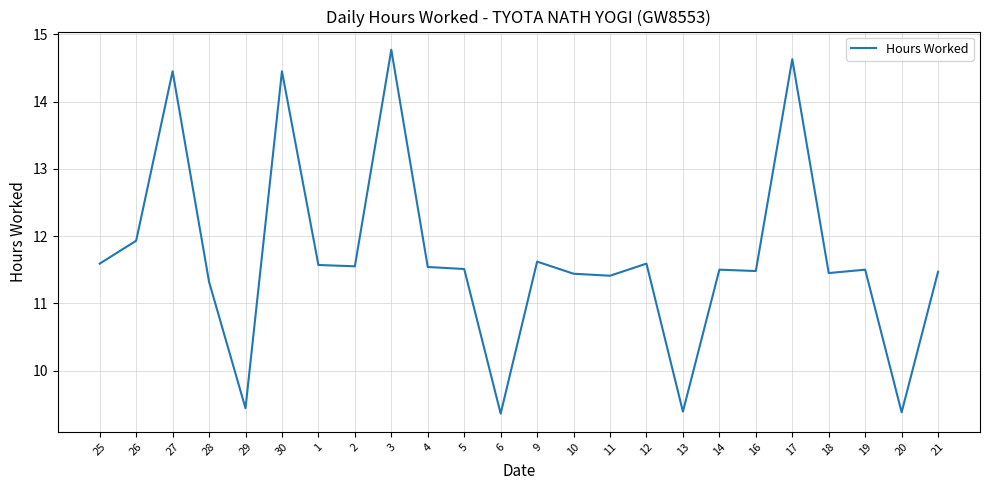

What position from the left is 17?

20